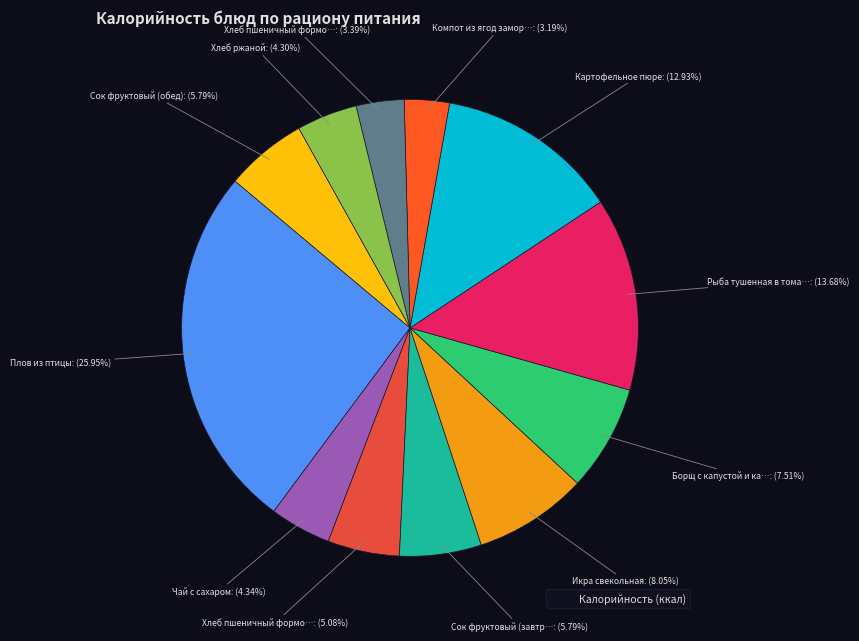

How many slices are in this pie chart?

12